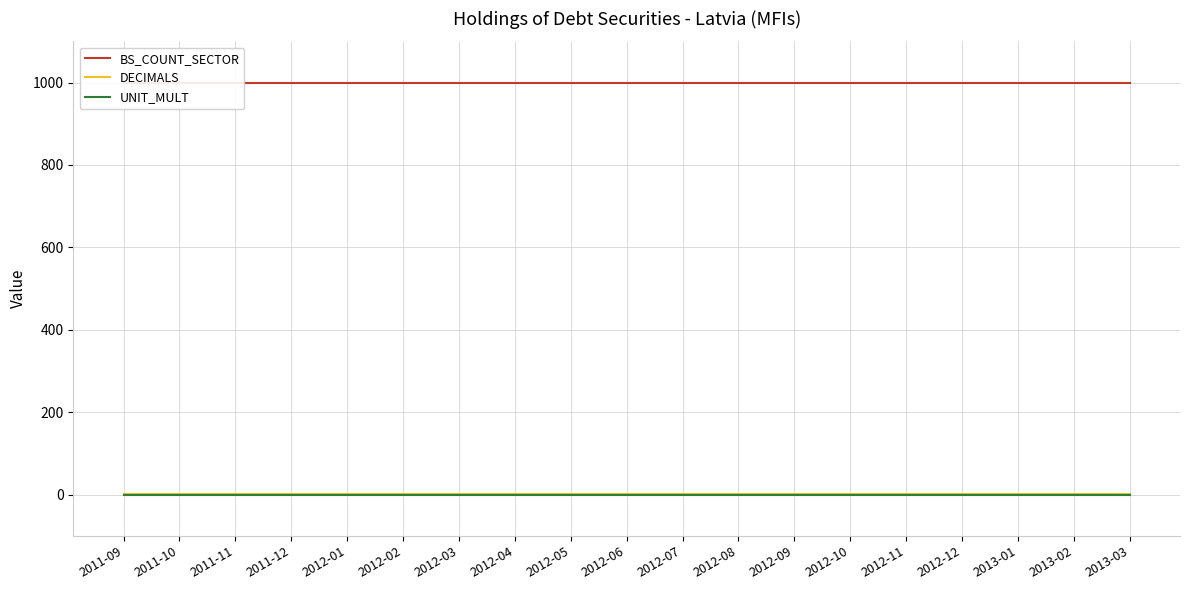

Is this an area chart (filled region under the line)?

No